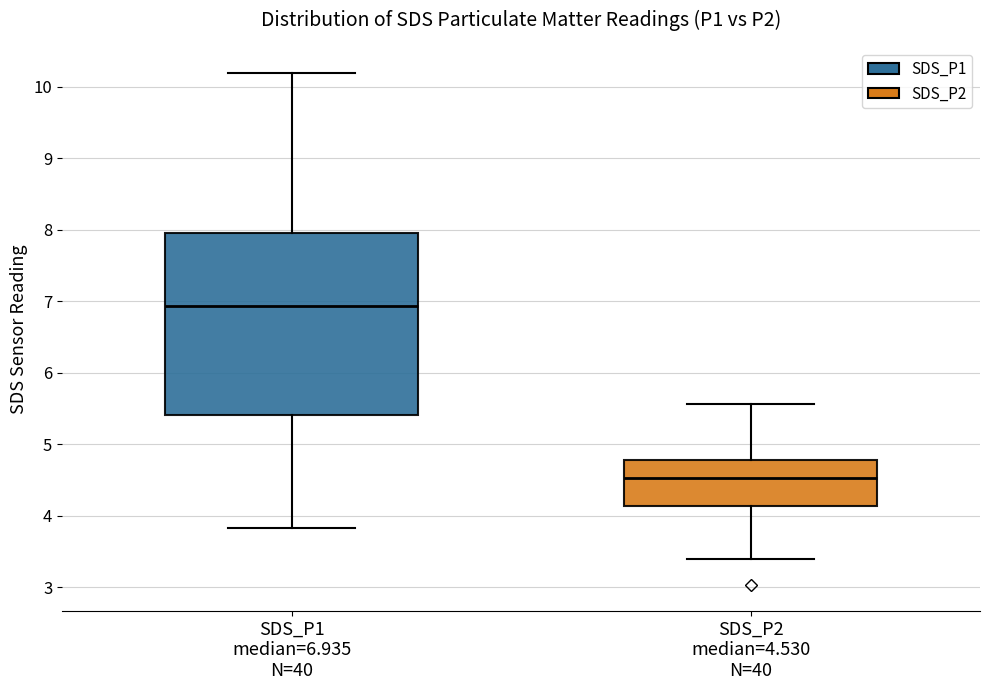

Which box's median line is the highest?

SDS_P1 median=6.935 N=40